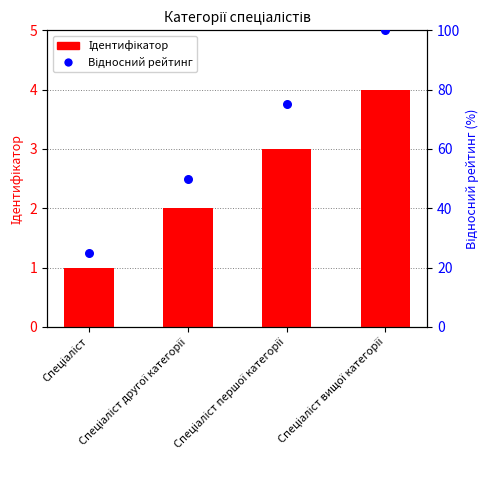

What are all the series names shown in the legend?

Ідентифікатор, Відносний рейтинг